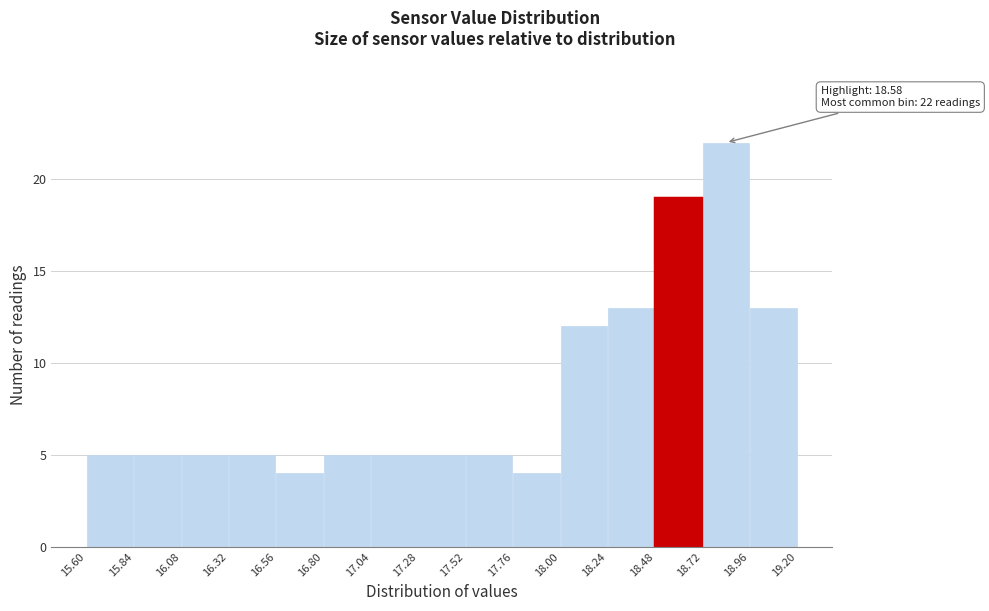

Which range on the x-axis has the tallest bar?

18.72 to 18.96